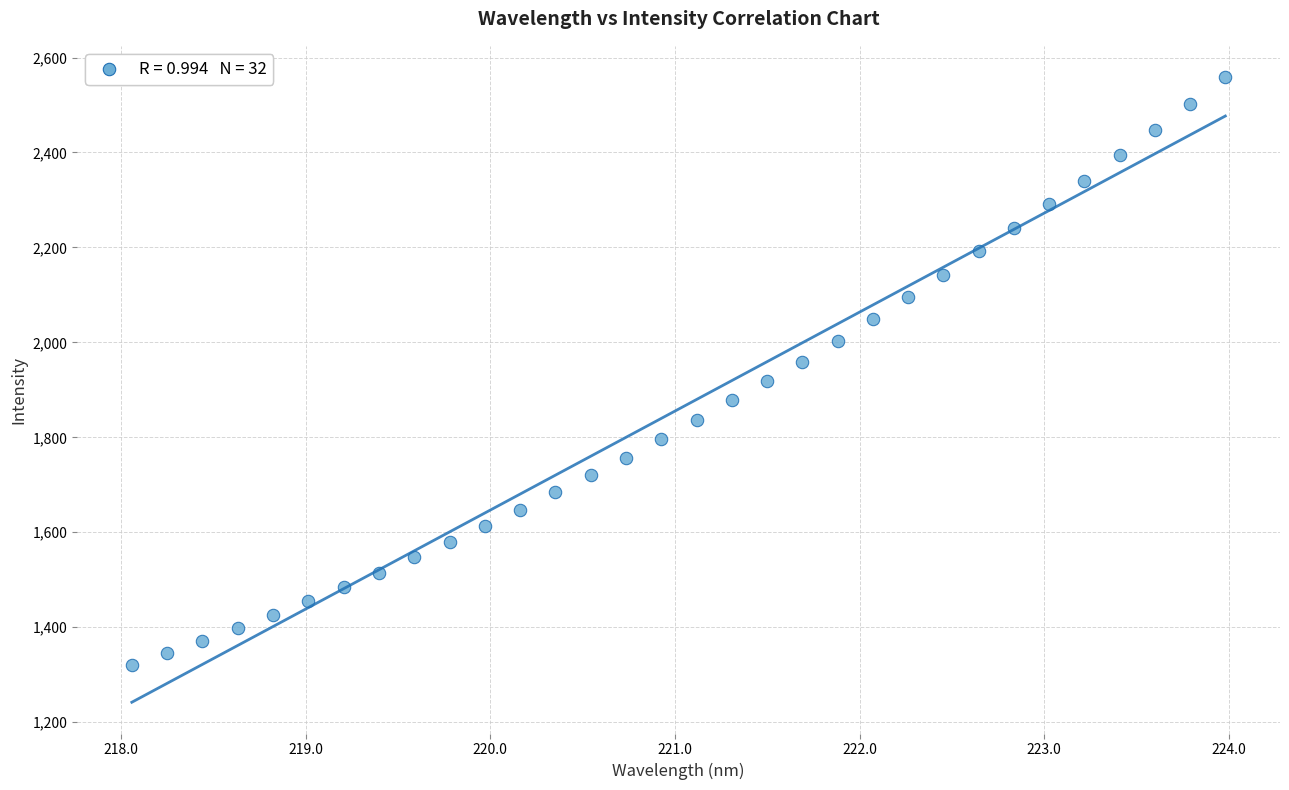

What is the range of X values (max minus min)?

5.9